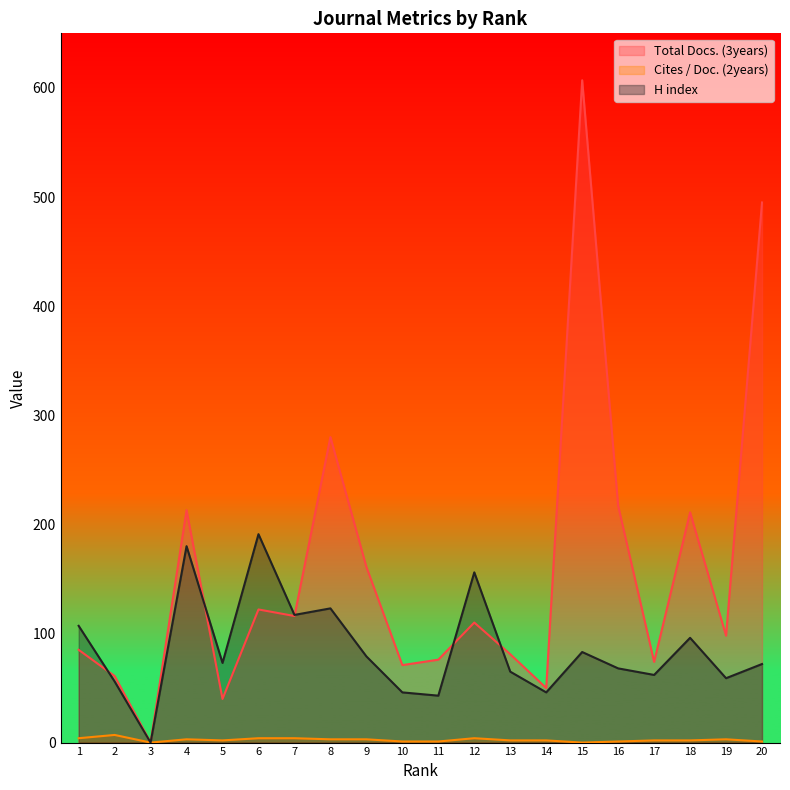

List the series in order of their overall mean, highest first.

Total Docs. (3years), H index, Cites / Doc. (2years)